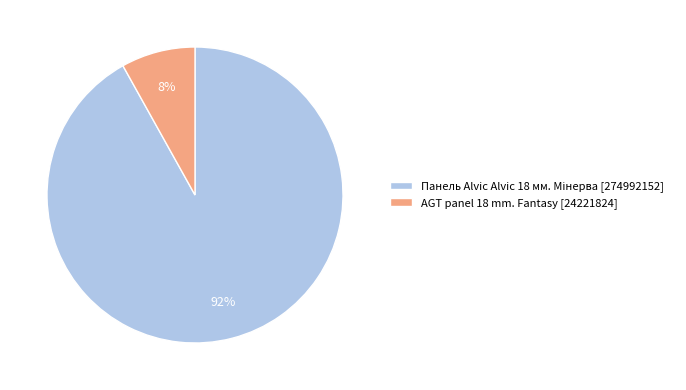

How many slices are in this pie chart?

2